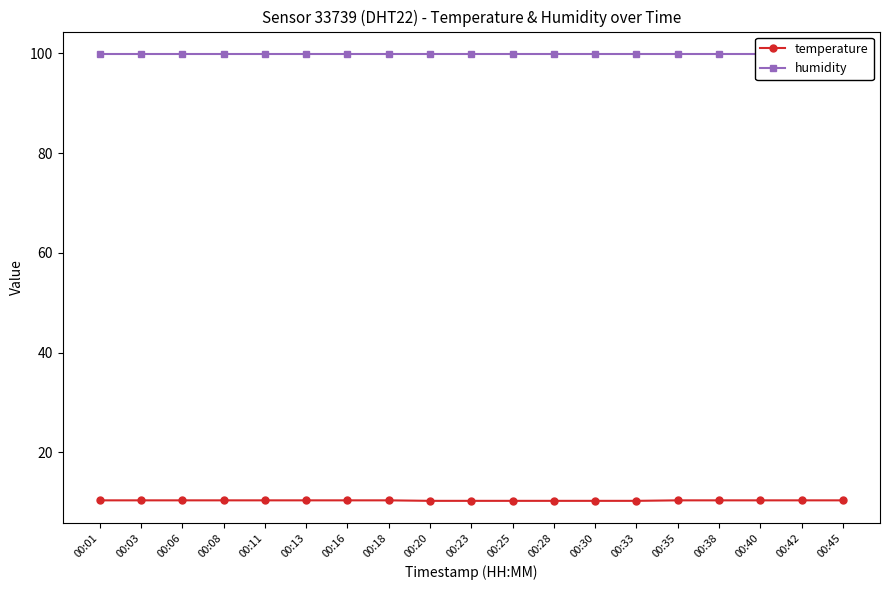

How many lines are shown in the chart?

2